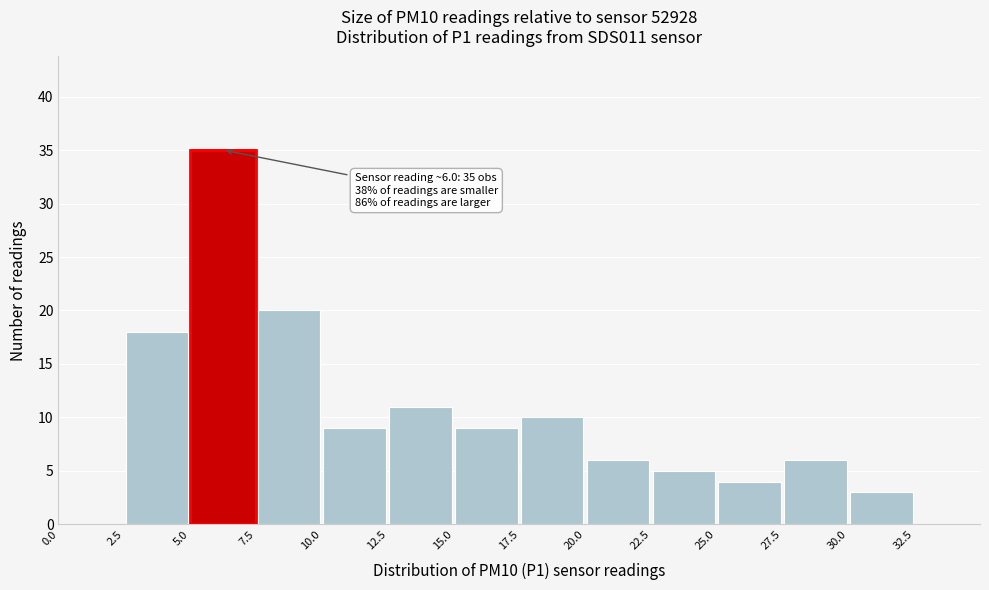

Over which range of the x-axis is the bar tallest?

5.0 to 7.5